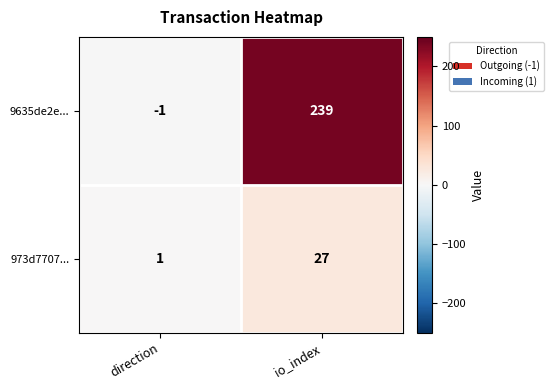

What is the difference between the 9635de2e... values at io_index and direction?

240